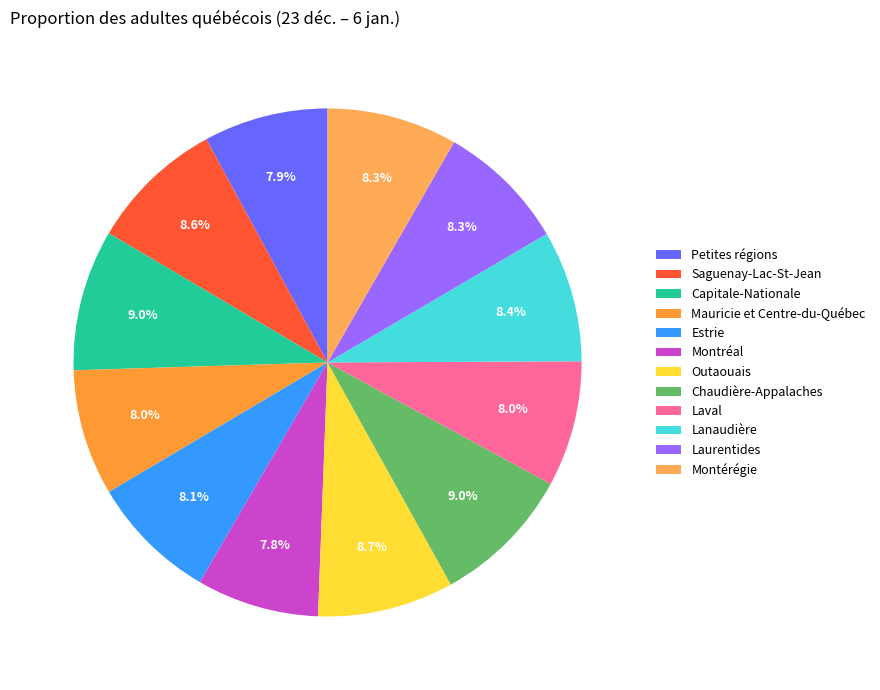

How many segments does this pie chart have?

12